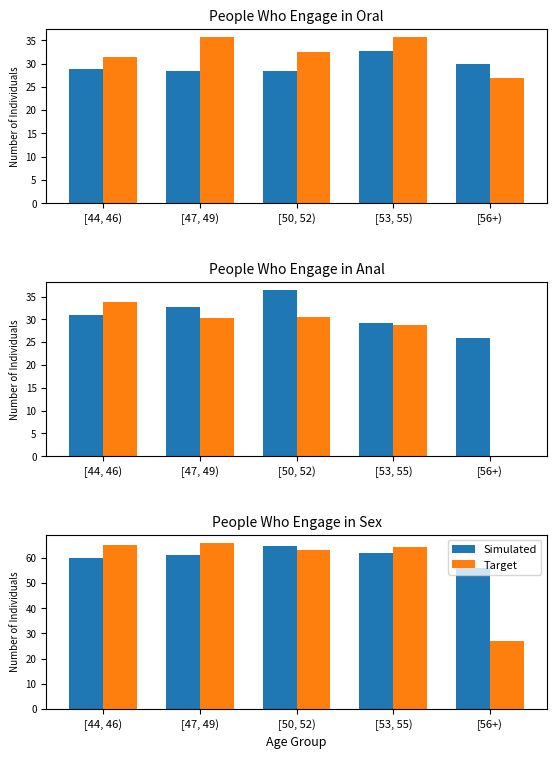

Rank the categories by Simulated value from highest to lowest.

[50, 52), [53, 55), [47, 49), [44, 46), [56+)